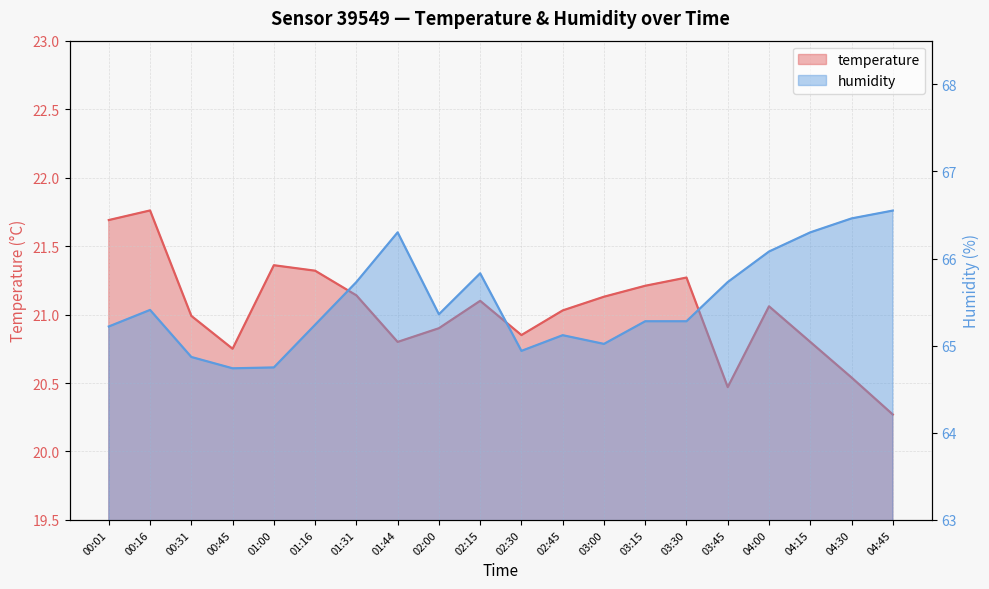

Rank the series at 00:31 from lowest to highest value.

temperature, humidity